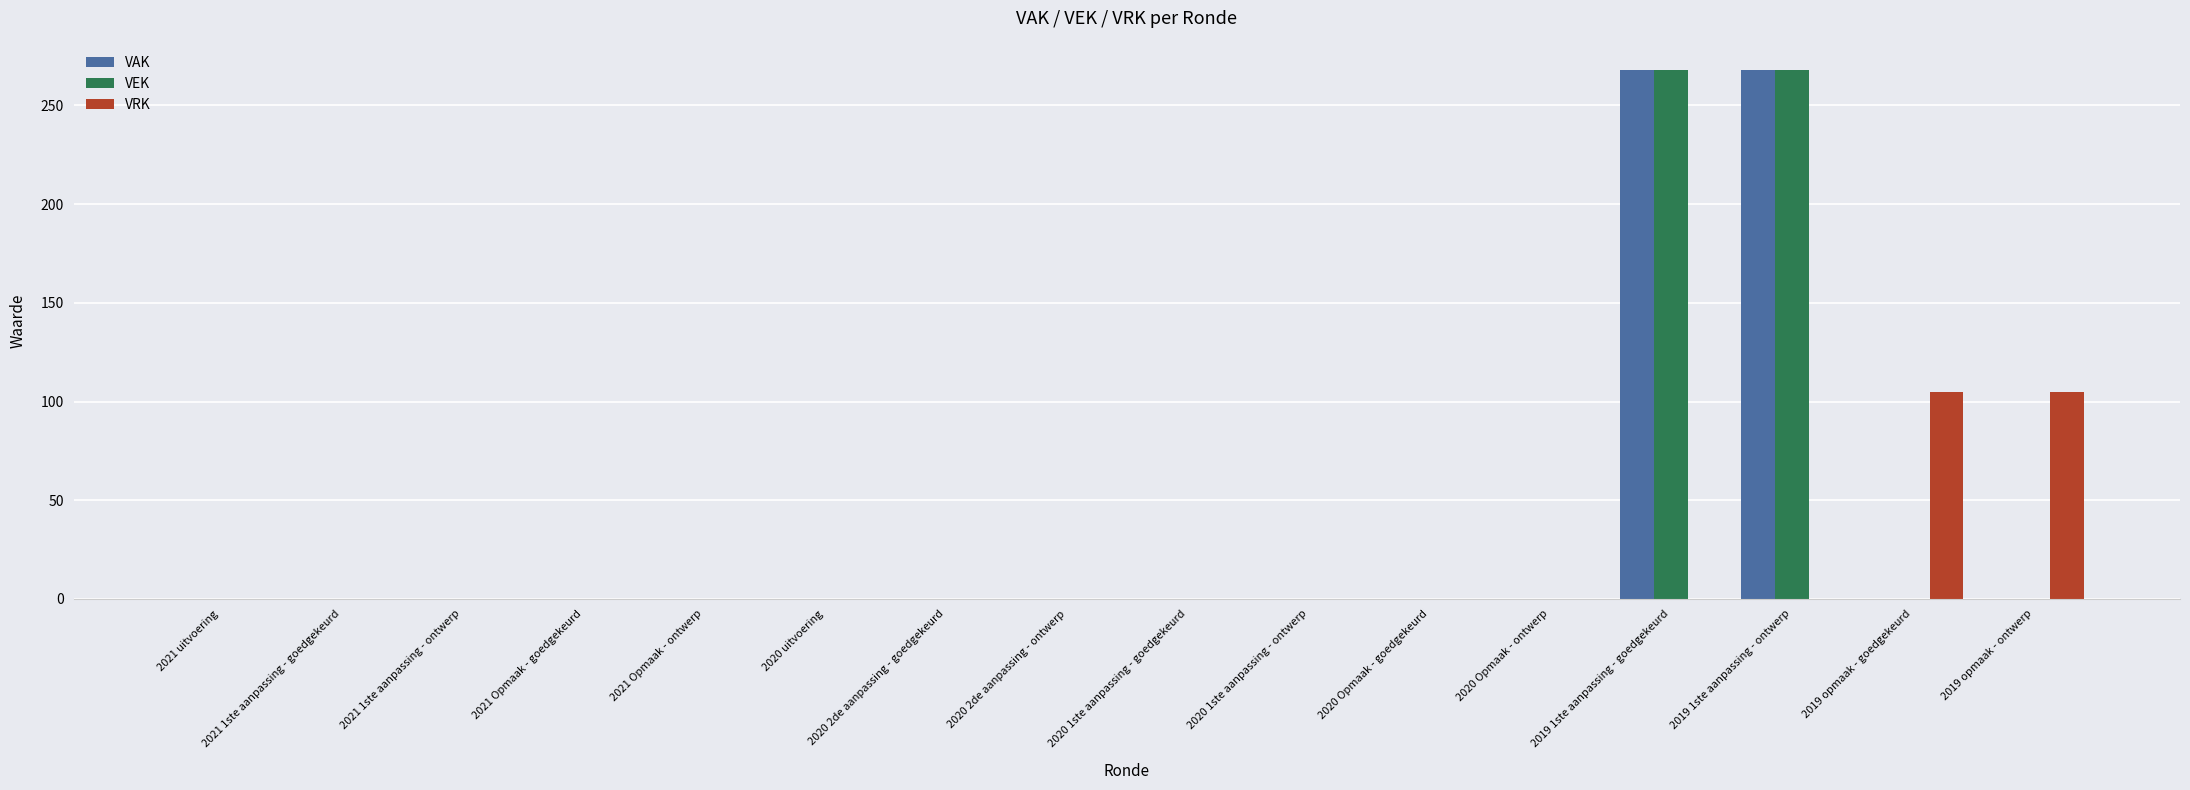

What is the sum of all VEK values?

536